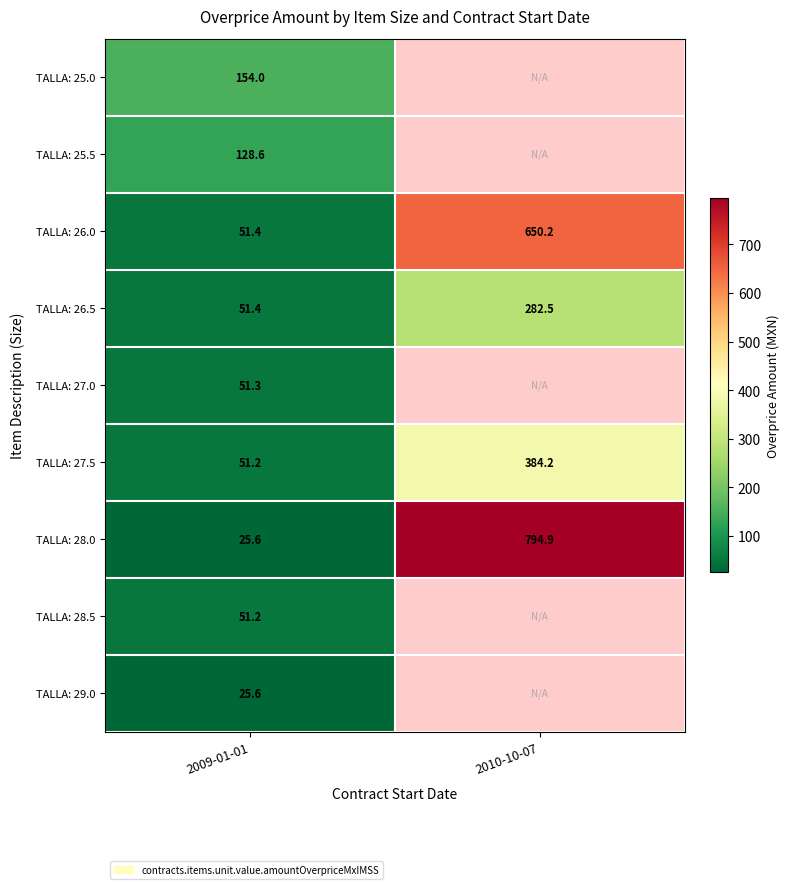

What is the minimum value shown in the chart?

25.6